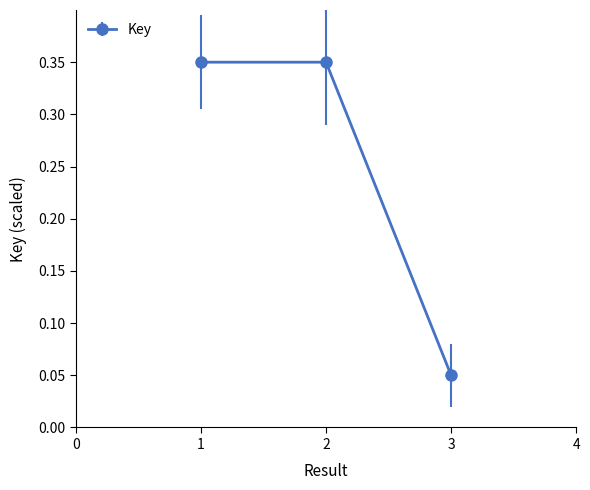

What is the sum of all values?

0.7